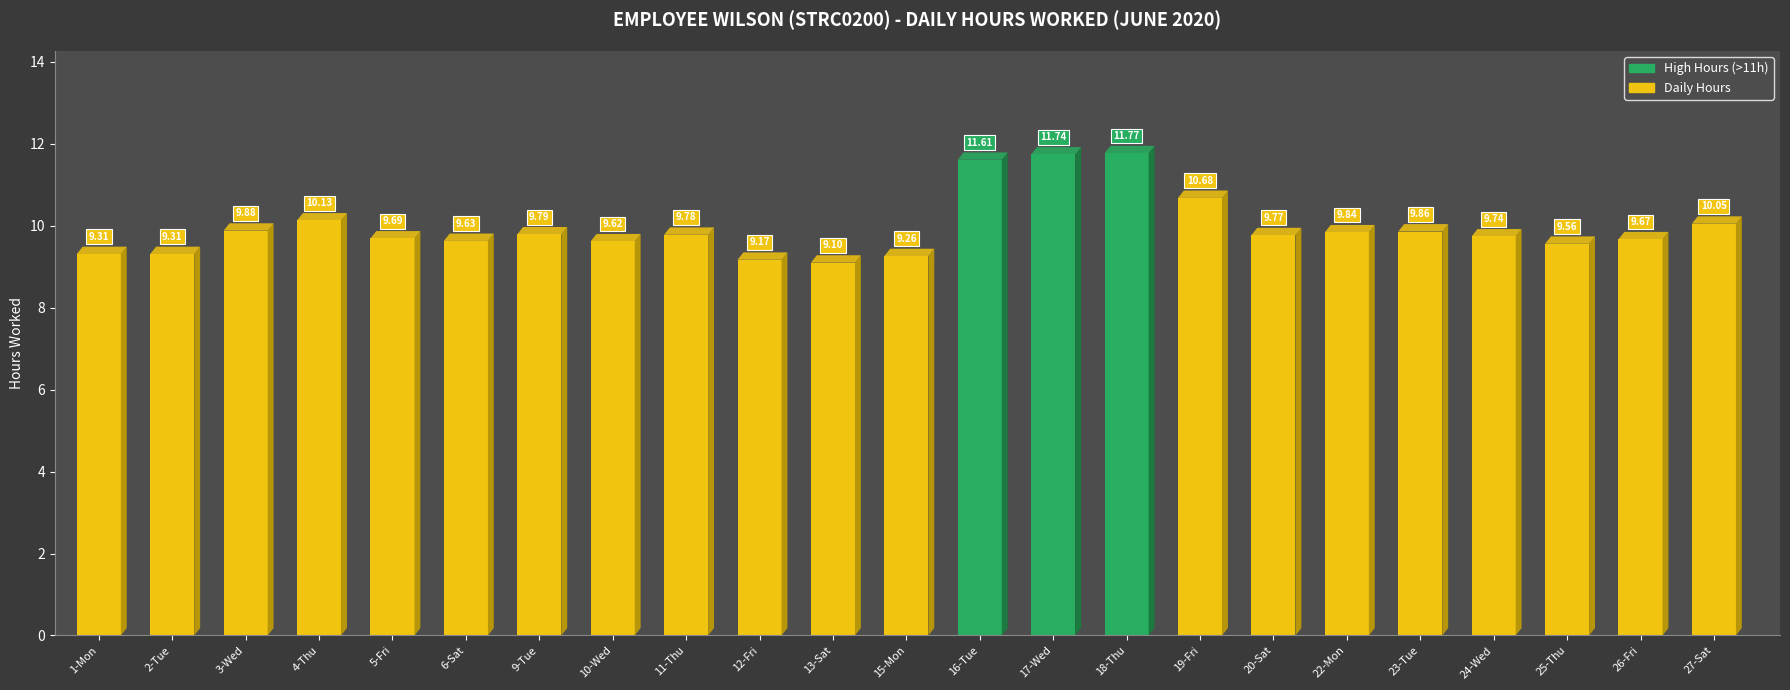

What is the maximum value shown in the chart?

11.8